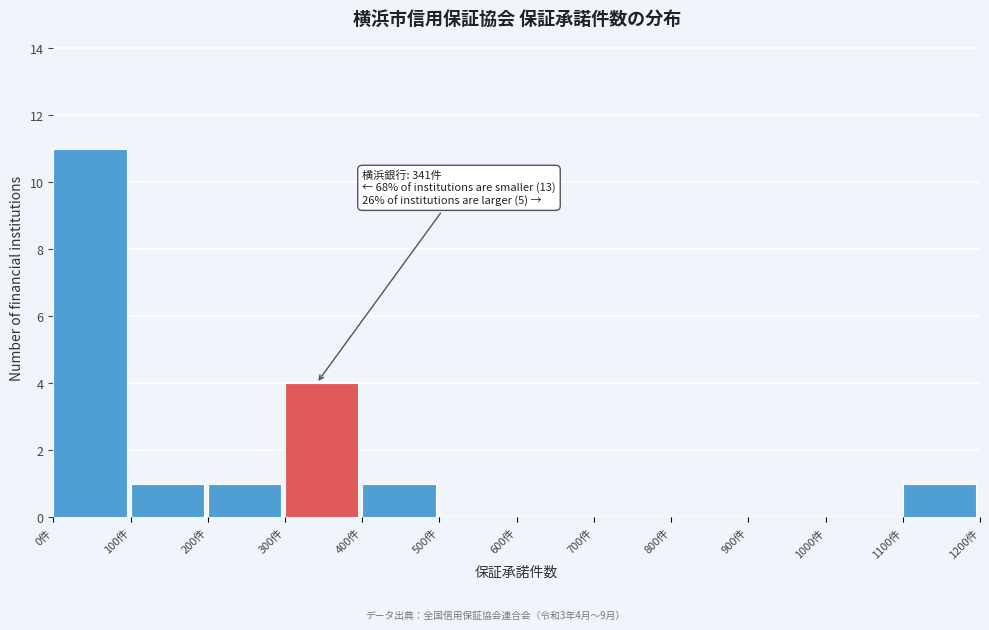

Which range on the x-axis has the tallest bar?

0 to 100